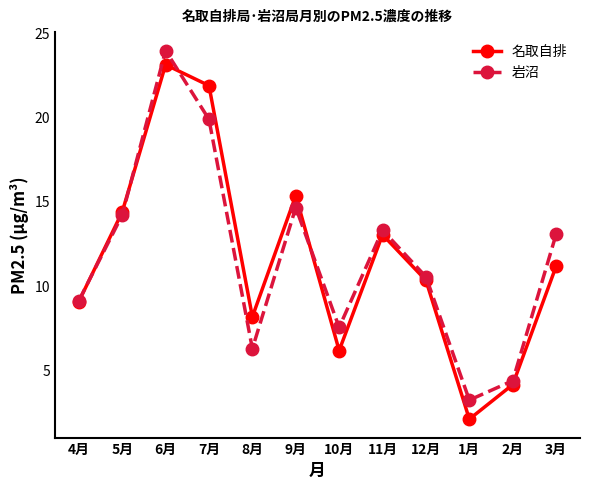

True or false: 名取自排 has a value of 3.7 at 1月.

False